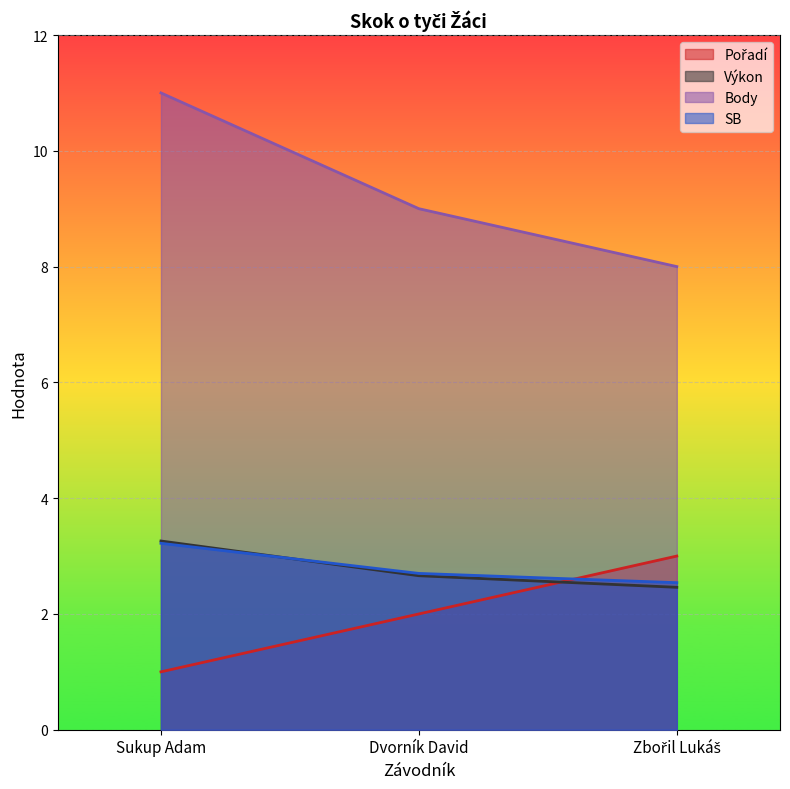

The SB series shows 3.2 at Sukup Adam. True or false?

True